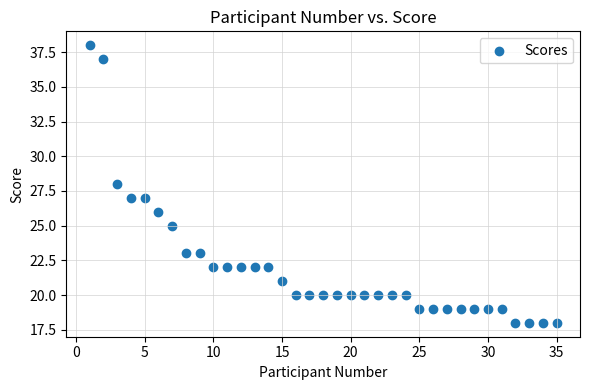

What is the range of X values (max minus min)?

34